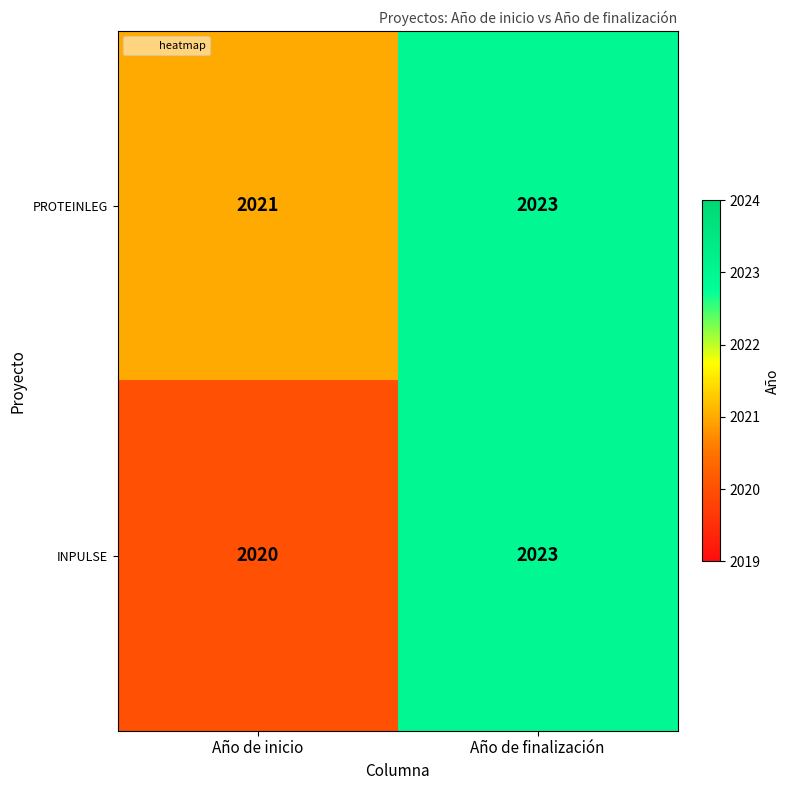

Read the INPULSE value at Año de finalización.

2023